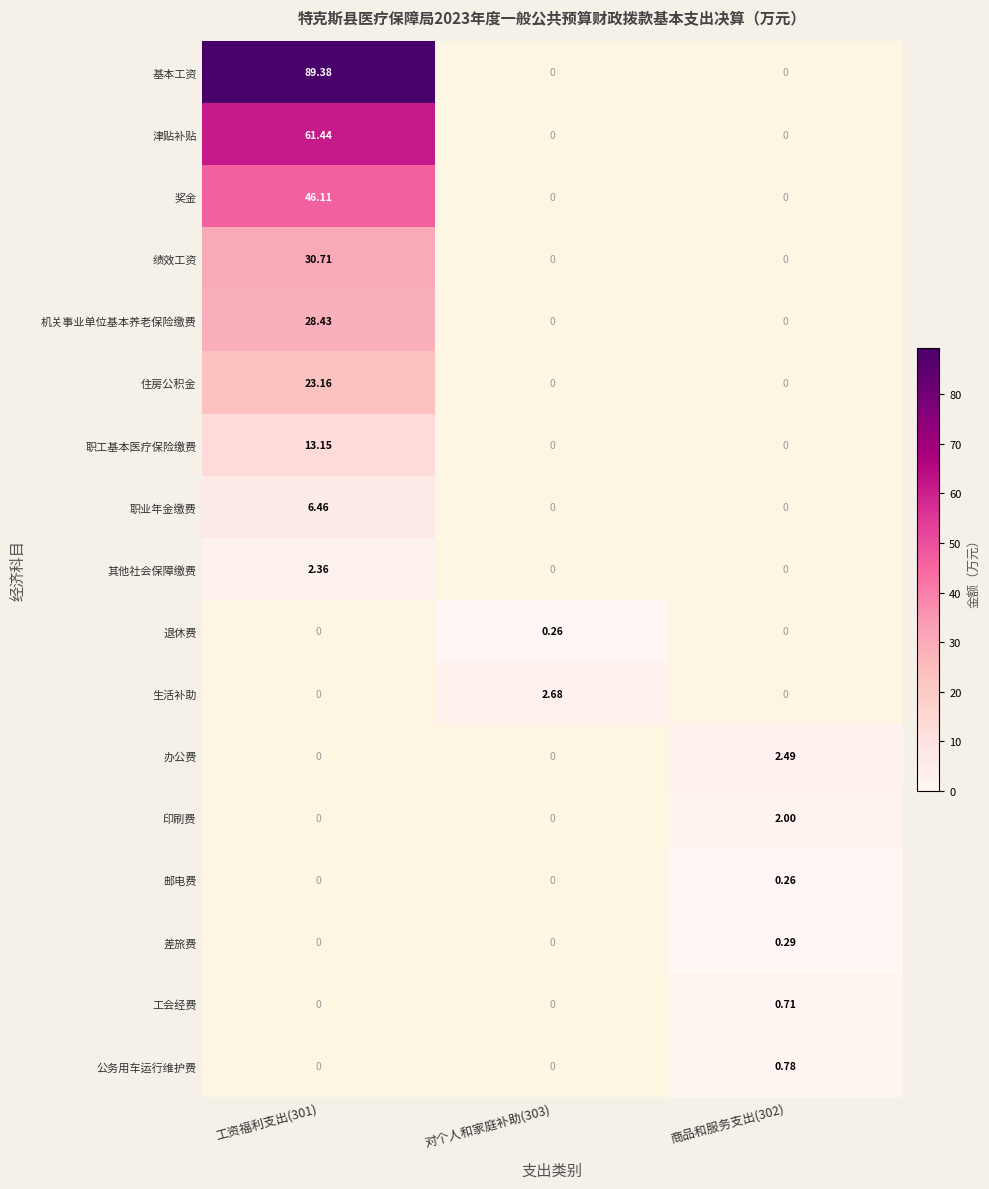

How many 公务用车运行维护费 values are between 0 and 1?

3